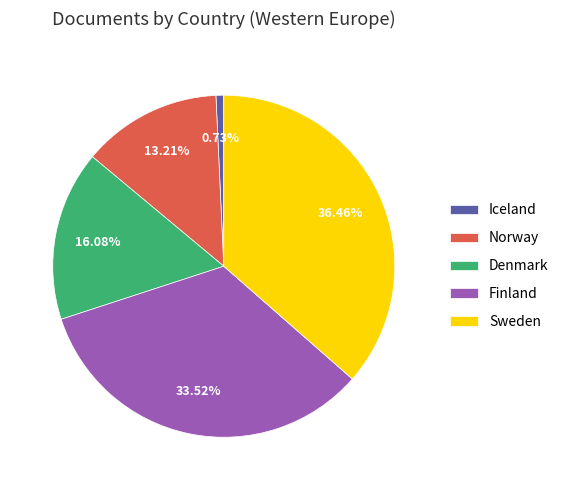

To the nearest percent, what is the average slice percentage?

20%